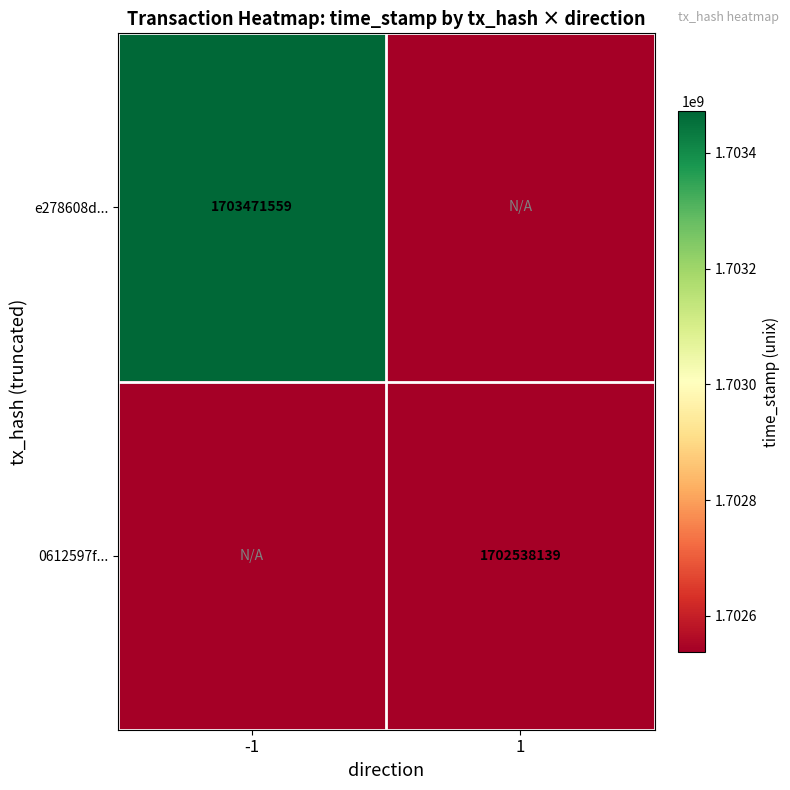

The 0612597f... series shows 954555156 at 1. True or false?

False